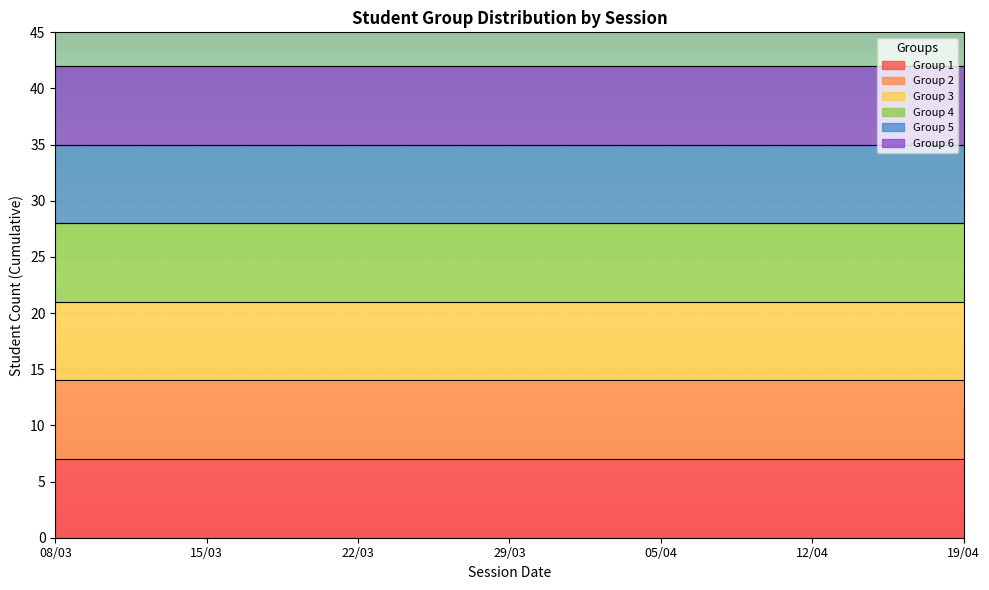

Rank the categories by Group 3 value from lowest to highest.

08/03, 15/03, 22/03, 29/03, 05/04, 12/04, 19/04